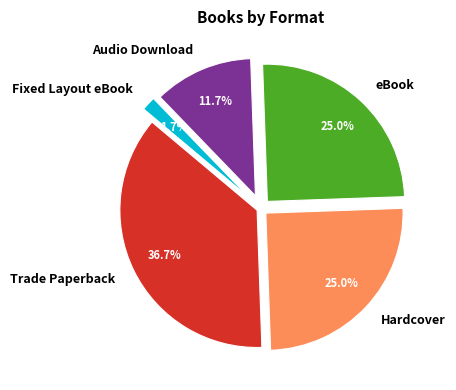

To the nearest percent, what is the combined percentage of Trade Paperback and eBook?

62%